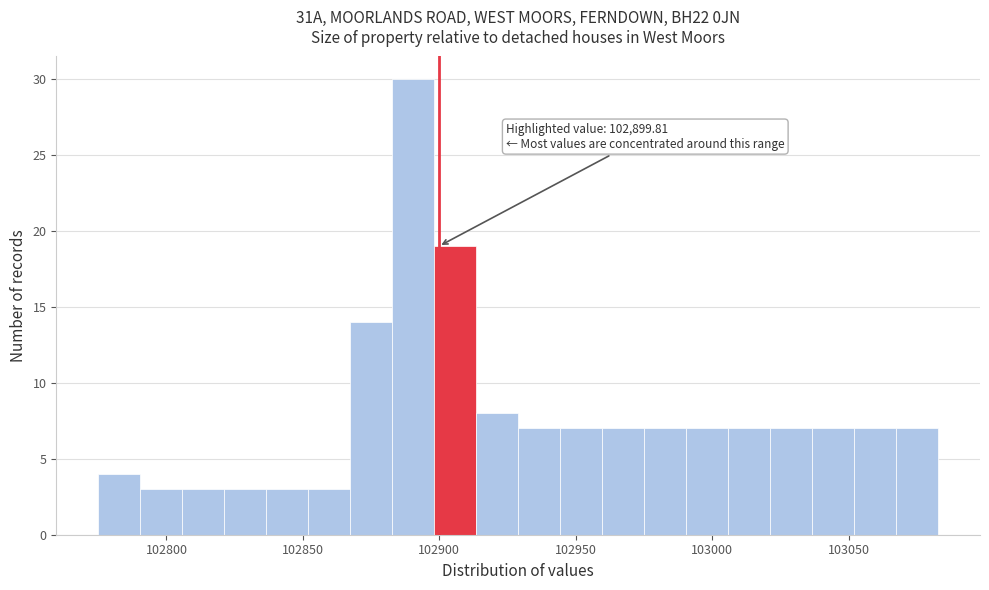

Read against the x-axis, roughly where is the centre of the tallest bar?

102890